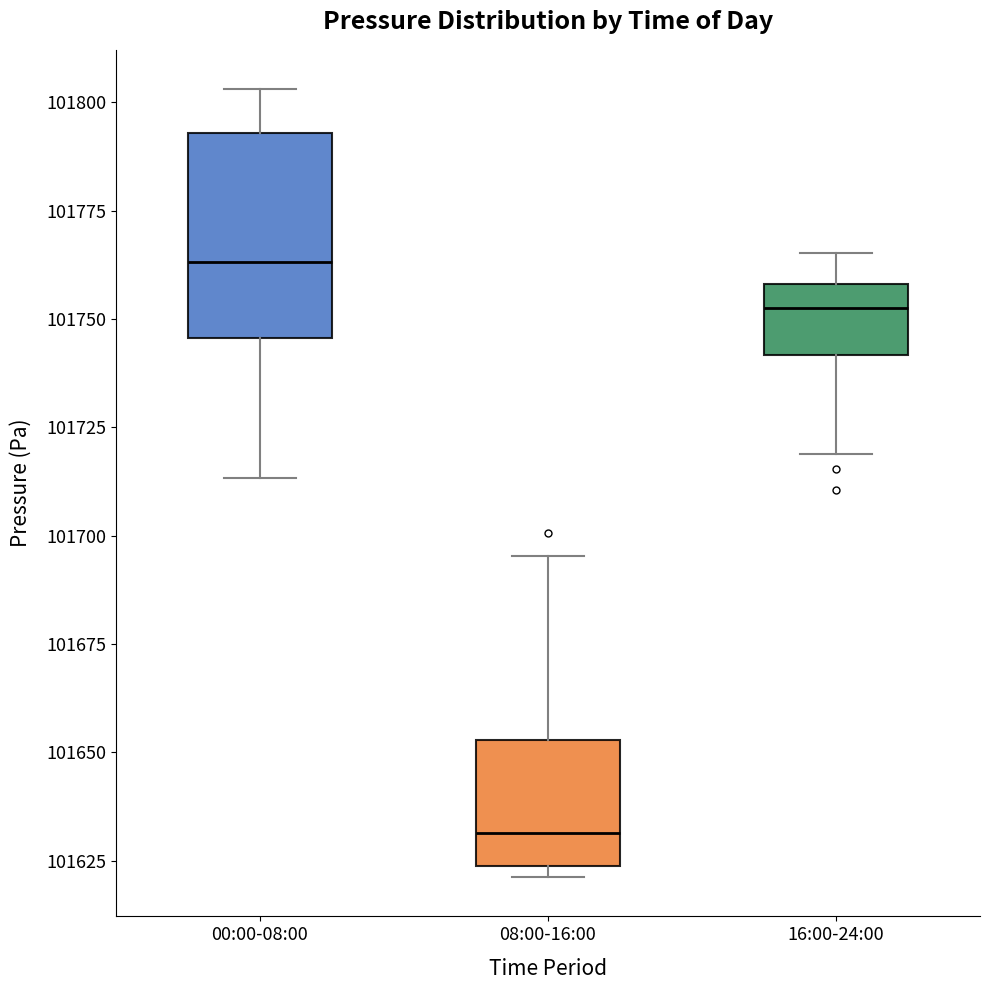

Reading left to right, transcribe this box plot: for each box, give where its median line is, the range the box spans, and where its two whiskers end, as read against the y-axis. The values are not printed on the chart, so give them approximately, as read against the axis.

00:00-08:00: median 101765, box 101745 to 101795, whiskers 101715 to 101805
08:00-16:00: median 101630, box 101625 to 101655, whiskers 101620 to 101695
16:00-24:00: median 101750, box 101740 to 101760, whiskers 101720 to 101765